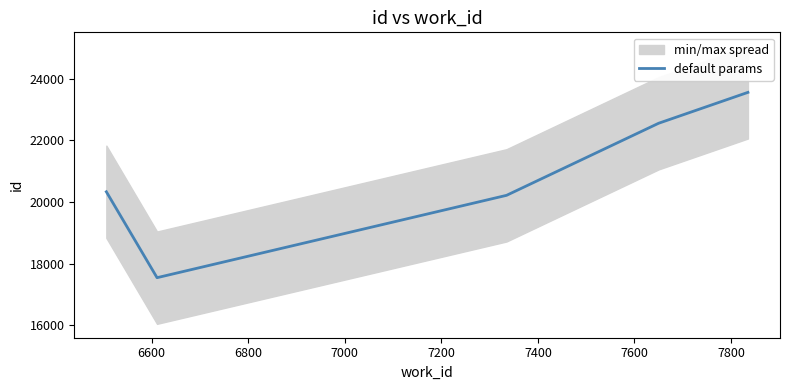

True or false: there are more than 2 points higher than both neighbors.

False